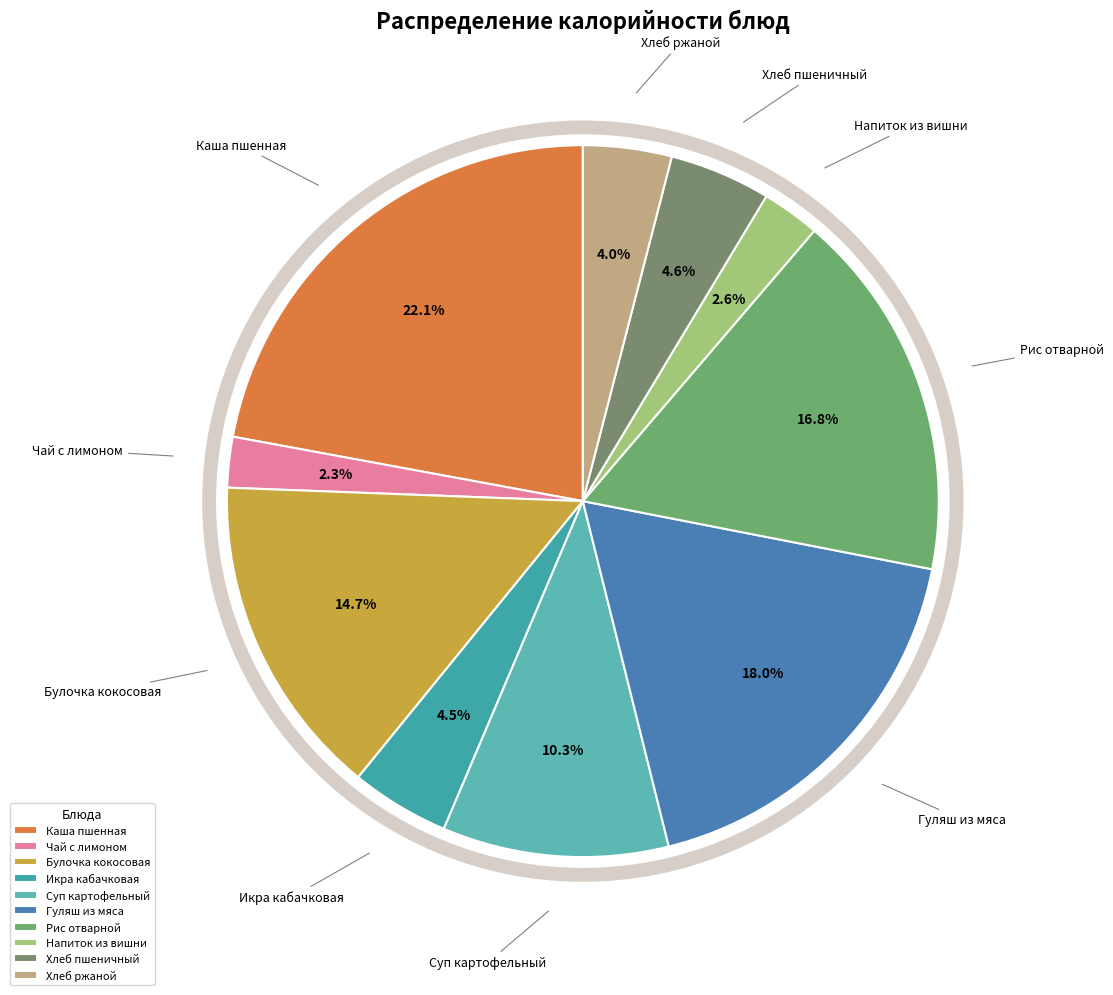

Is Хлеб ржаной the majority of the pie?

No